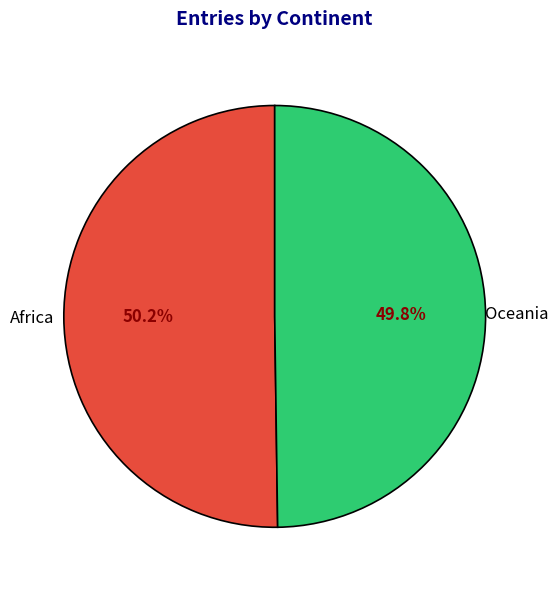

To the nearest percent, what percentage of the pie is Oceania?

50%